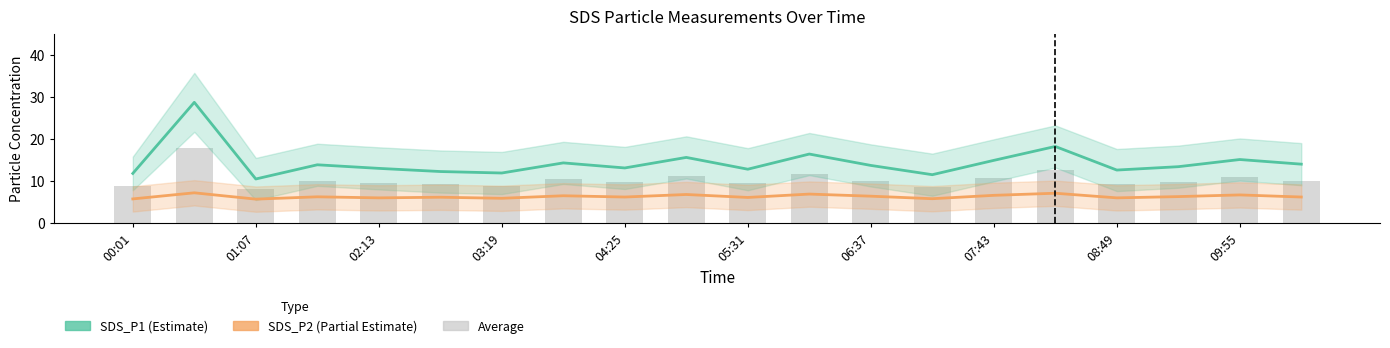

What is the difference between the second highest and second lowest values in the SDS_P2 series?

1.3